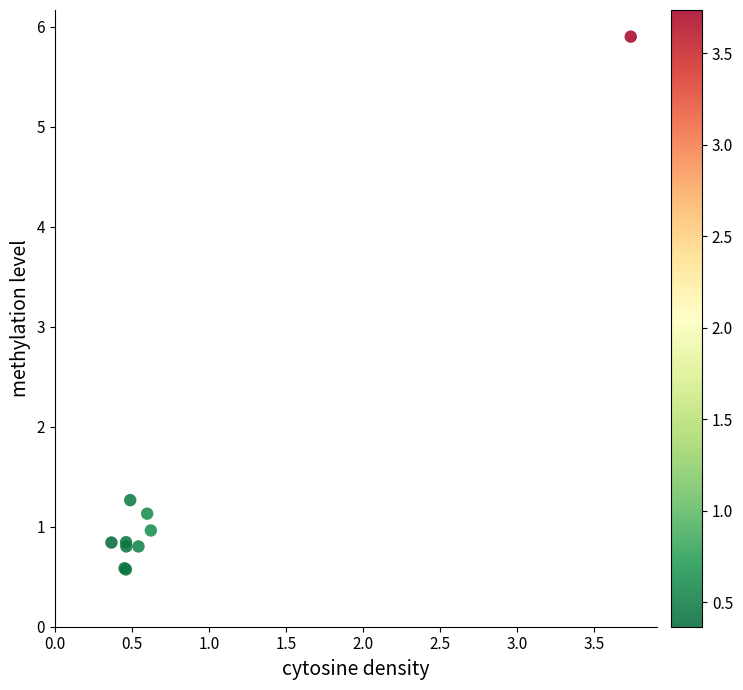

What Y value in the scatter plot is closest to 3?

1.3